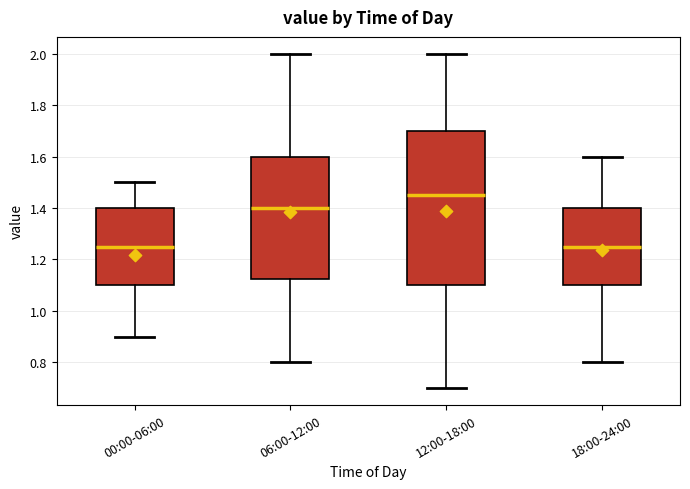

Where does the upper whisker of the box for 12:00-18:00 end on the y-axis? The values are not printed on the chart, so give them approximately, as read against the axis.

2.00